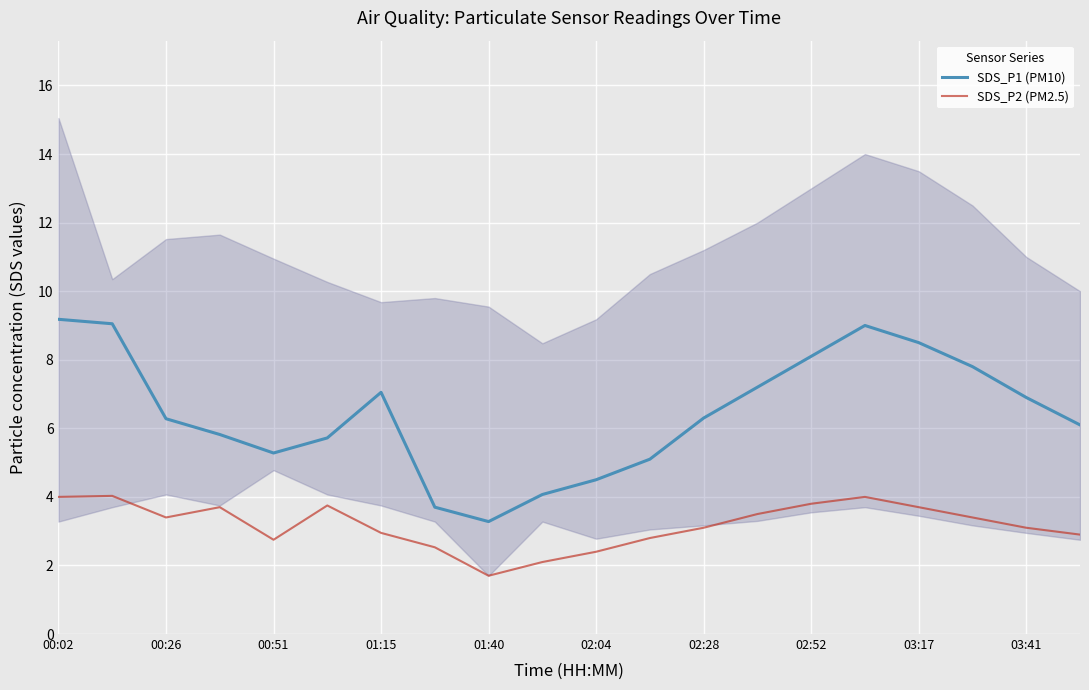

The SDS_P1 (PM10) series shows 6.3 at 00:26. True or false?

True